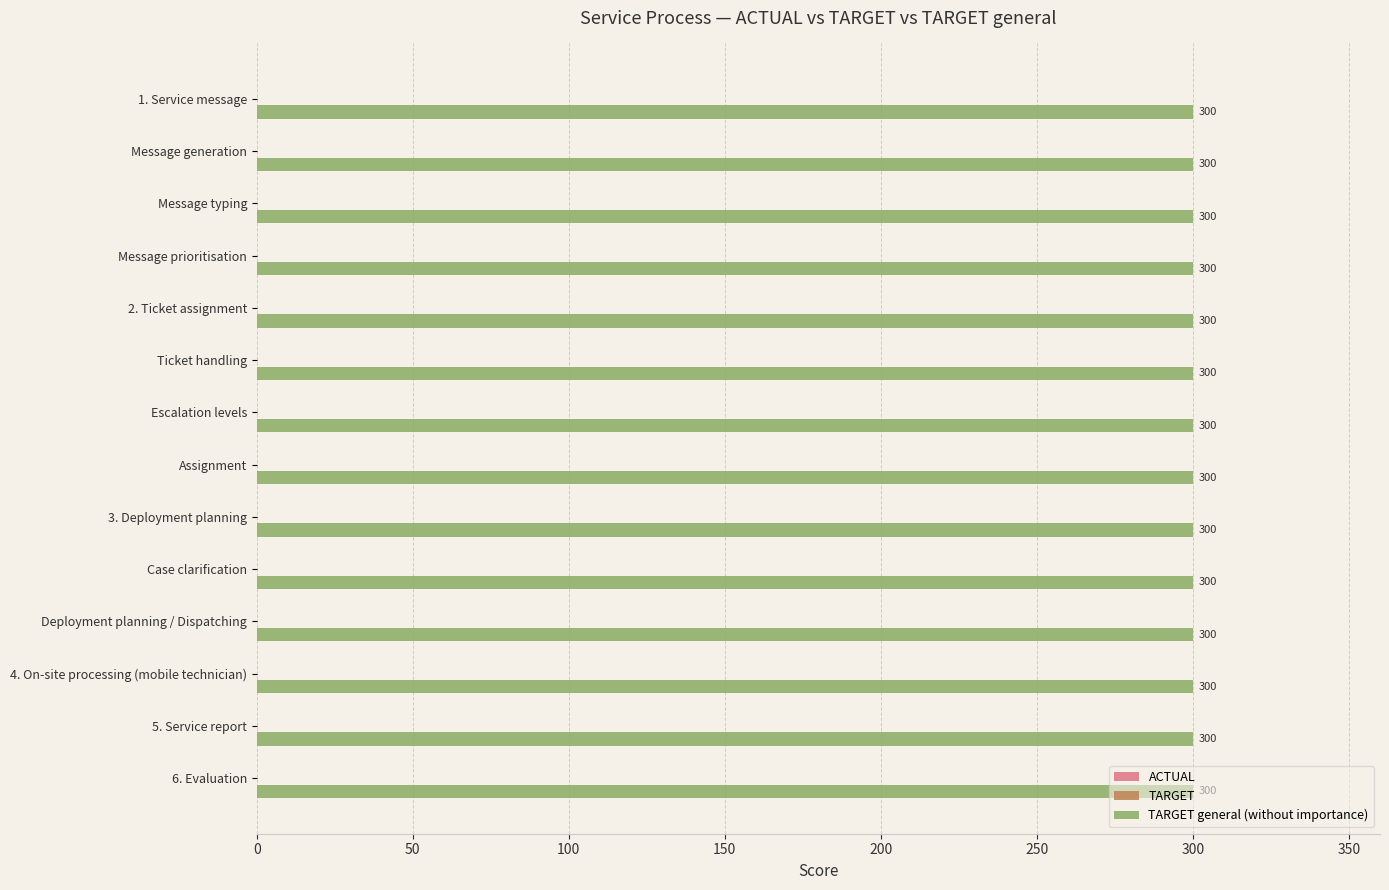

At Message typing, list the series in order from largest to smallest.

TARGET general (without importance), ACTUAL, TARGET